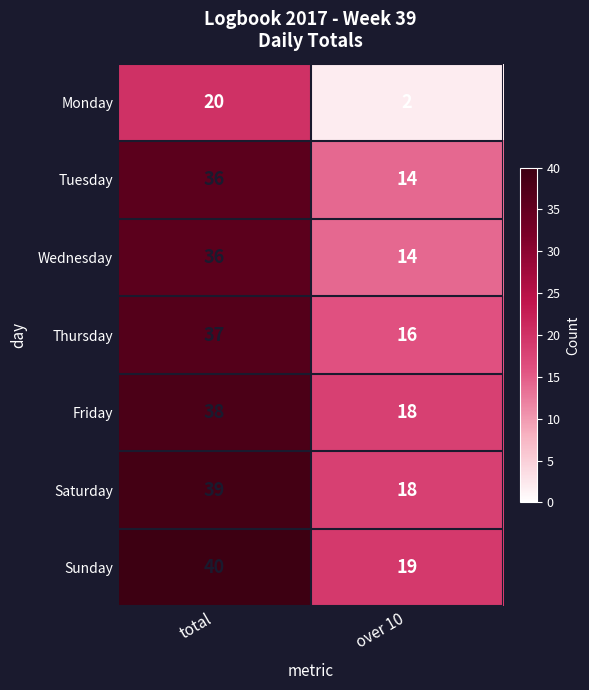

Is it true that Friday equals 38 at total?

True